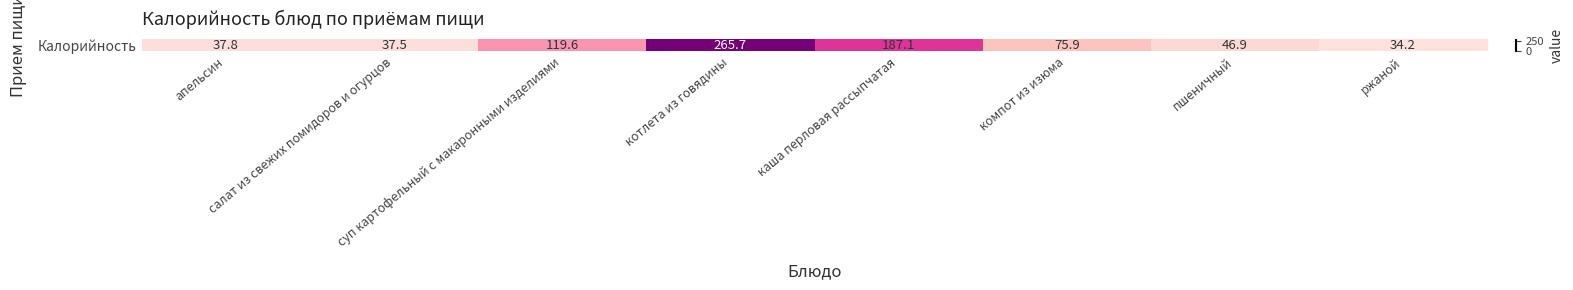

Reading left to right, extract all data points from this chart.

апельсин=37.8	салат из свежих помидоров и огурцов=37.5	суп картофельный с макаронными изделиями=119.6	котлета из говядины=265.7	каша перловая рассыпчатая=187.1	компот из изюма=75.9	пшеничный=46.9	ржаной=34.2